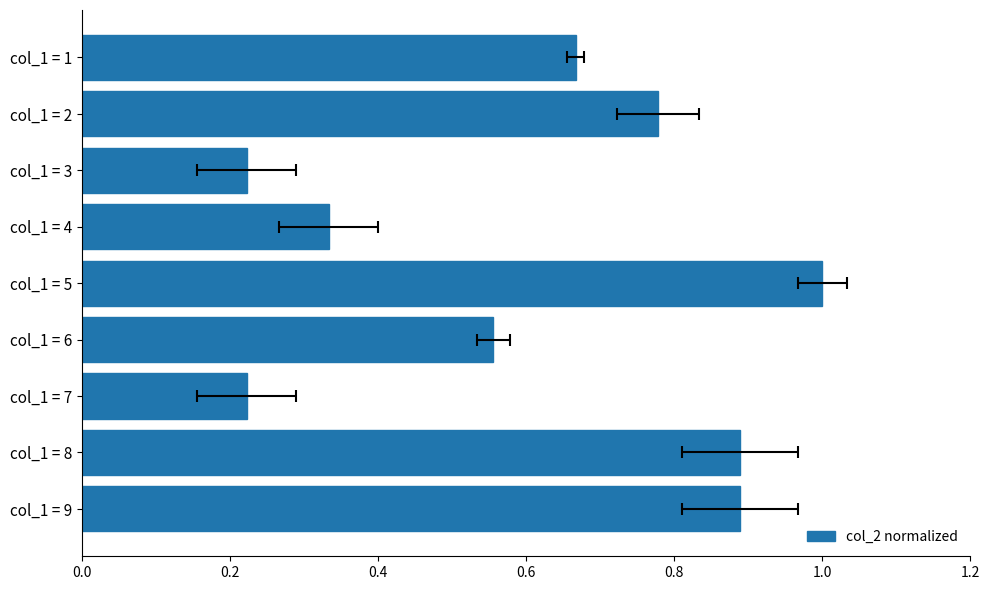

Are the bars horizontal?

Yes